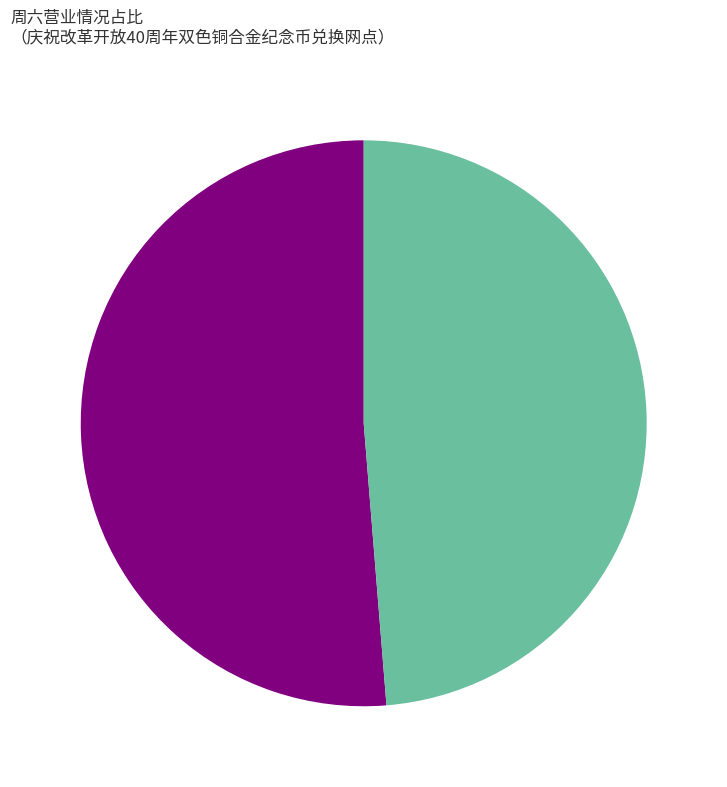

Is there any slice that represents more than half of the pie?

Yes